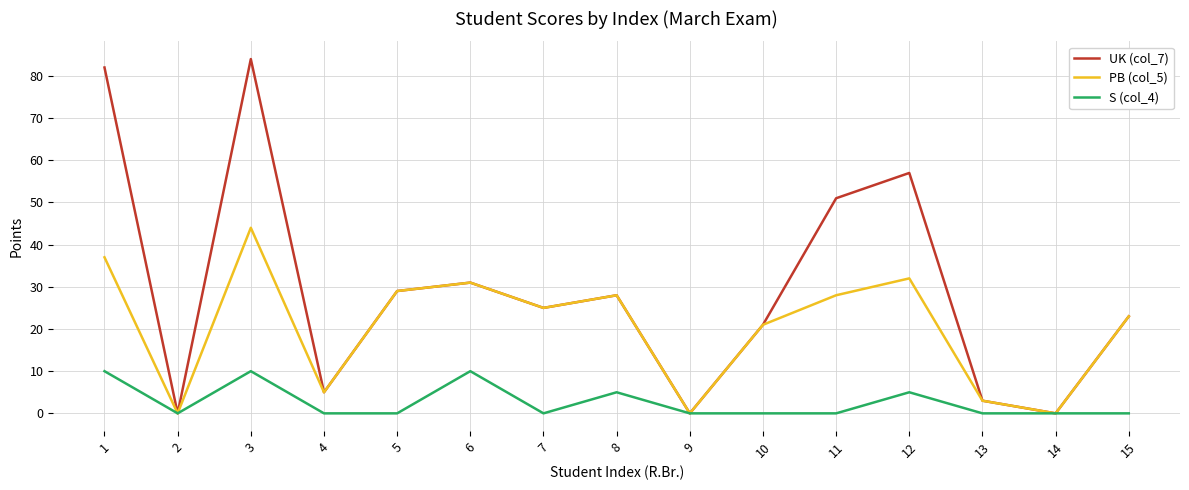

Reading right to left, transcribe all the data shown in this chart.

UK (col_7): 15=23	14=0	13=3	12=57	11=51	10=21	9=0	8=28	7=25	6=31	5=29	4=5	3=84	2=0	1=82
PB (col_5): 15=23	14=0	13=3	12=32	11=28	10=21	9=0	8=28	7=25	6=31	5=29	4=5	3=44	2=0	1=37
S (col_4): 15=0	14=0	13=0	12=5	11=0	10=0	9=0	8=5	7=0	6=10	5=0	4=0	3=10	2=0	1=10